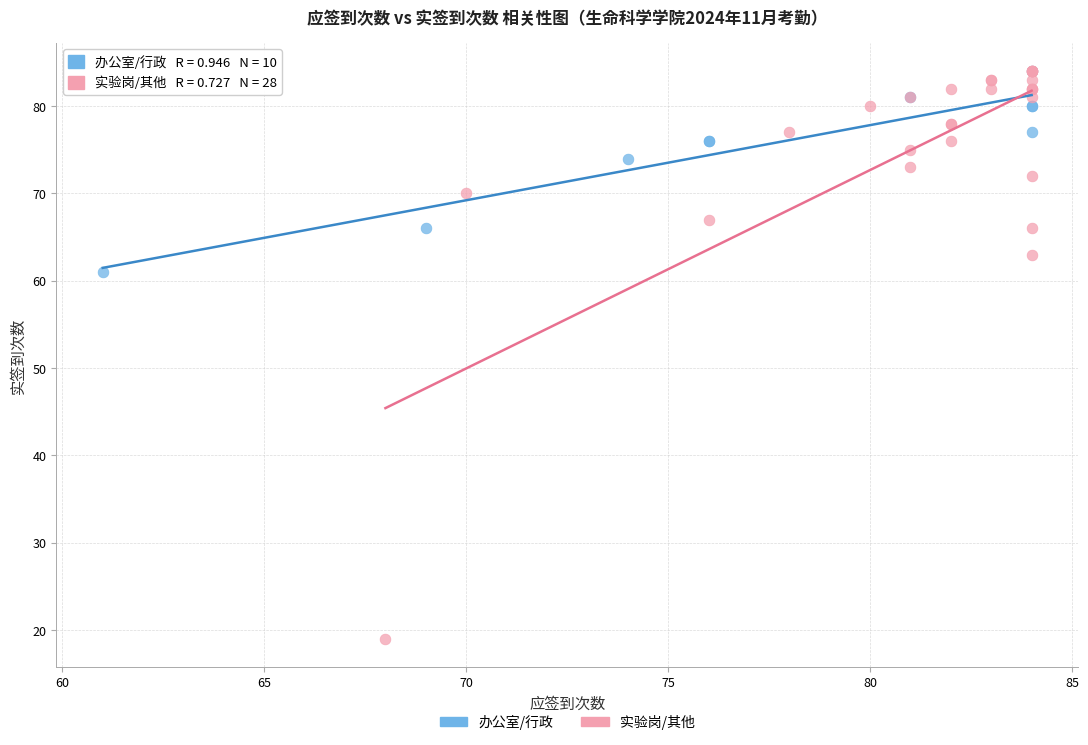

Which series has the widest spread of Y values?

实验岗/其他